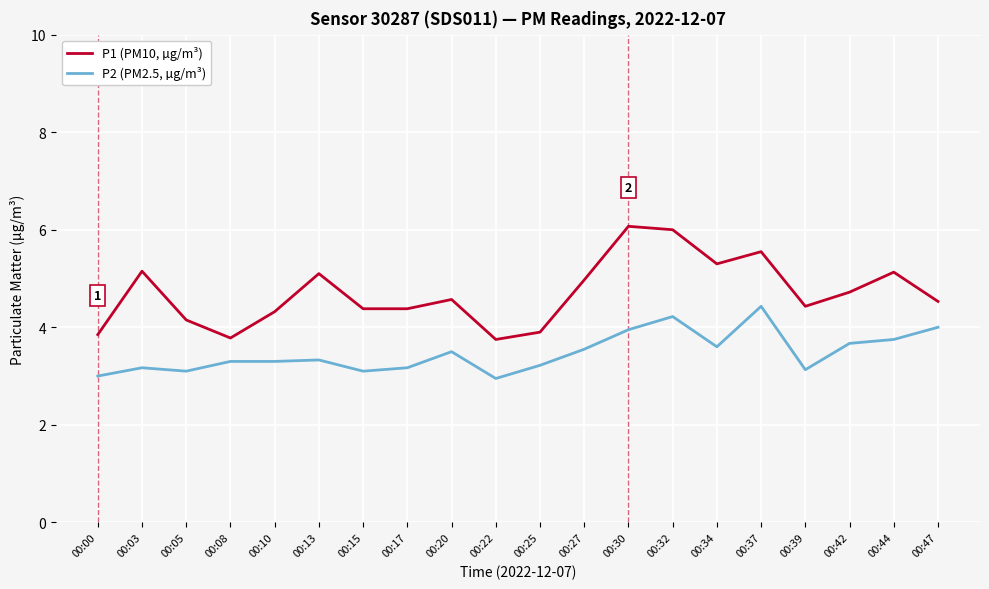

What is the minimum value shown in the chart?

3.0